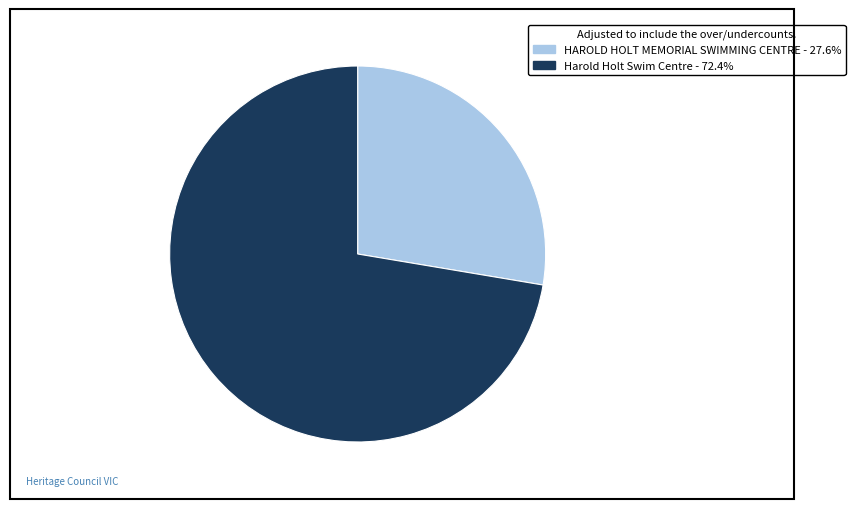

Is there a majority slice in this chart?

Yes